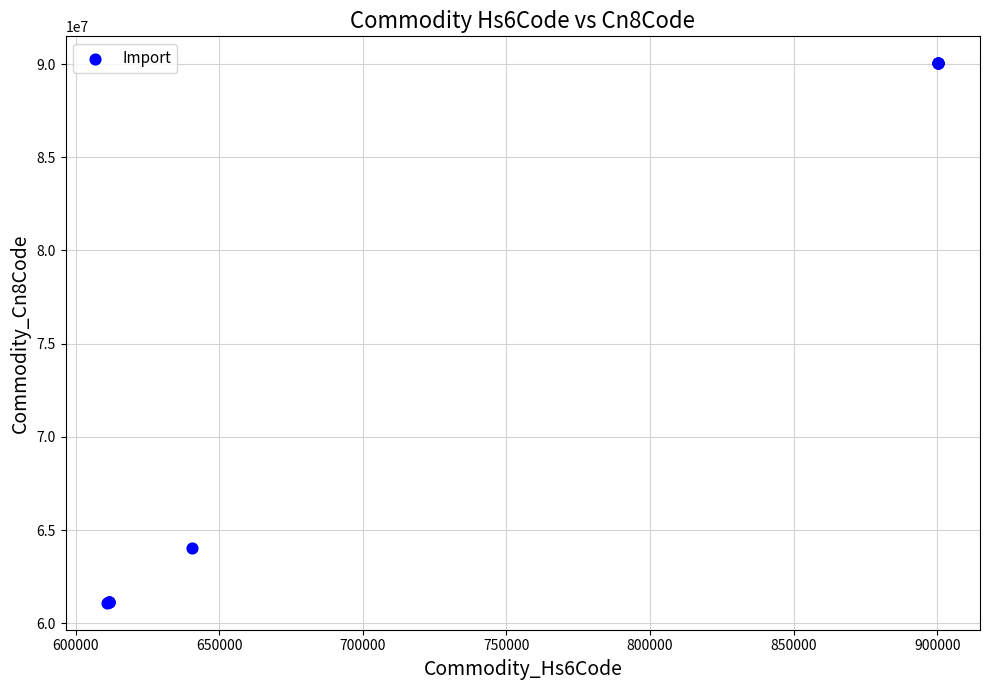

What Y value in the scatter plot is closest to 75571140?

64052091